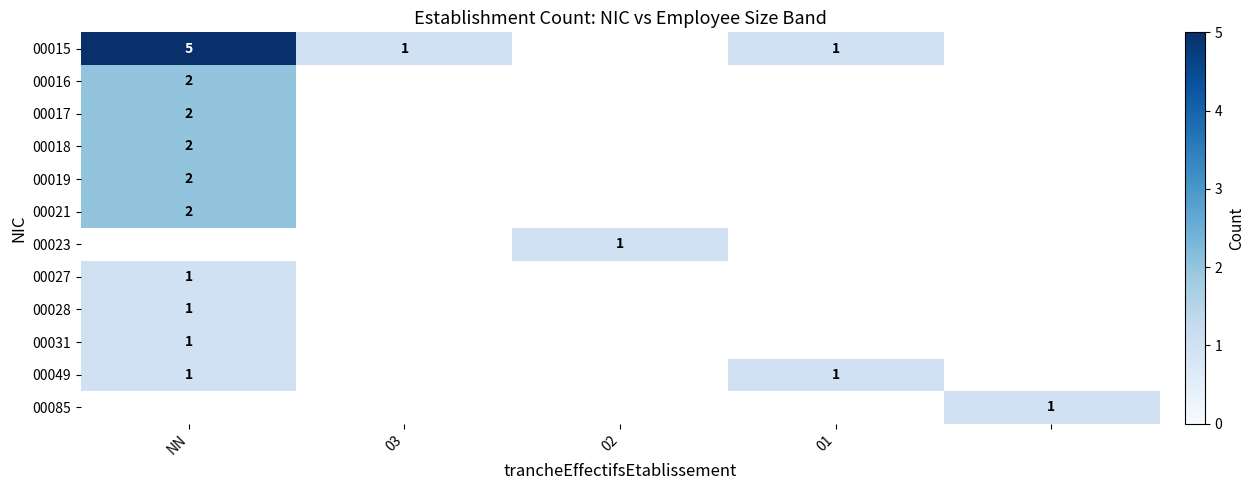

Is it true that 00049 equals 1 at NN?

True